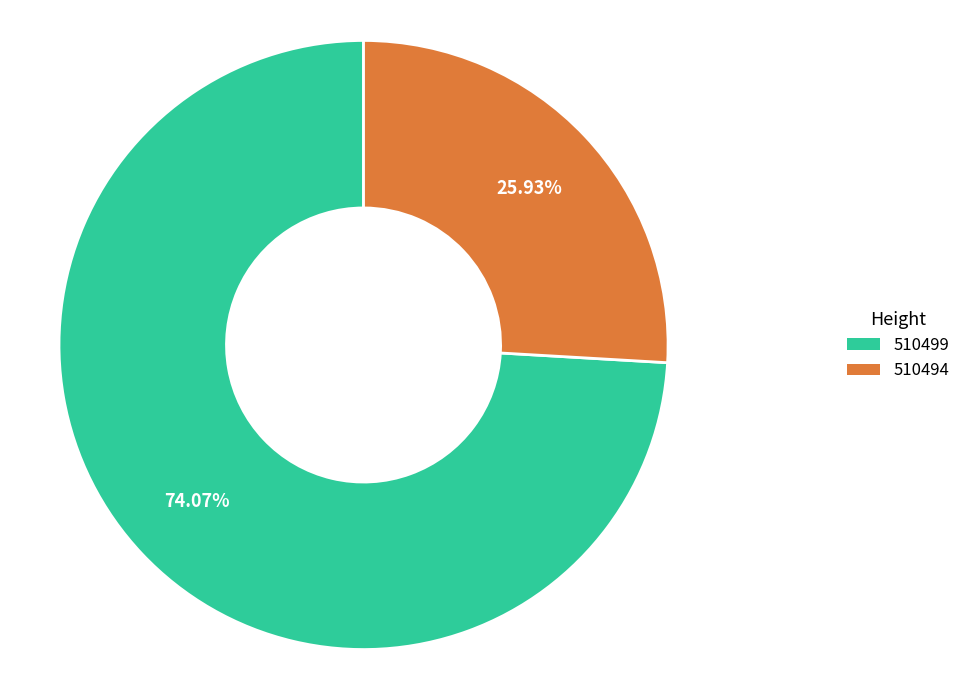

What percentage is the 510494 slice, to the nearest percent?

26%